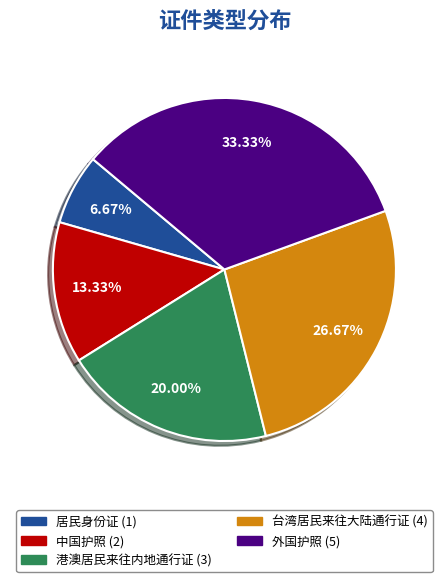

What is the total percentage of 中国护照 and 居民身份证?

20.0%